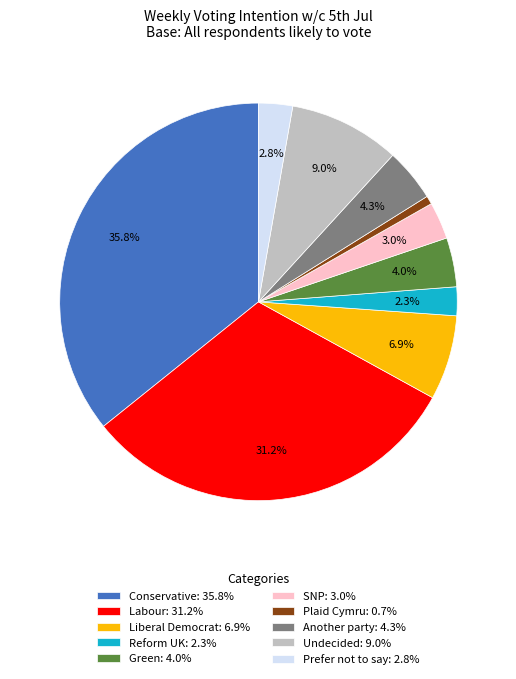

What percentage is the Plaid Cymru slice, to the nearest percent?

1%